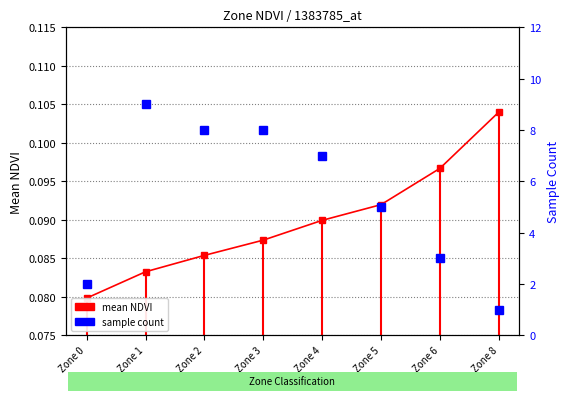

At which category is the sum across all series the highest?

Zone 1